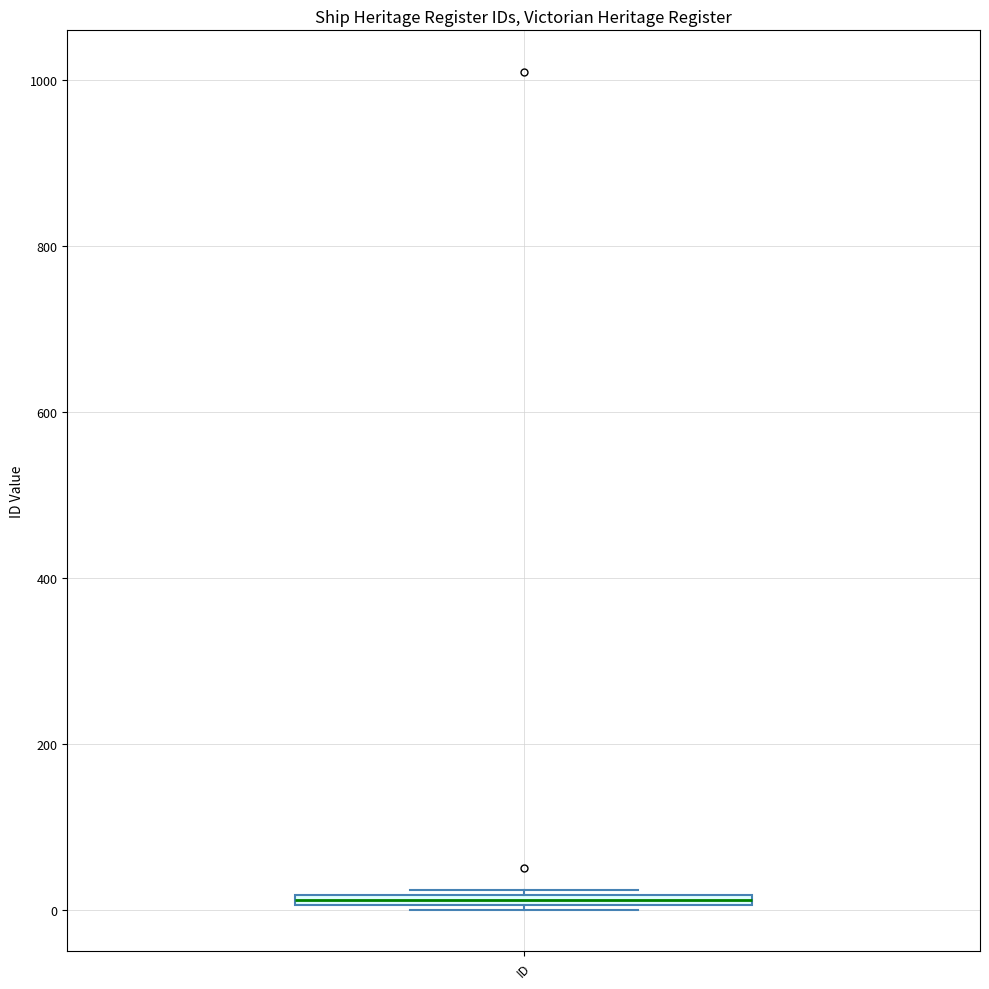

Where is the lower edge of the box for ID on the y-axis? The values are not printed on the chart, so give them approximately, as read against the axis.

0